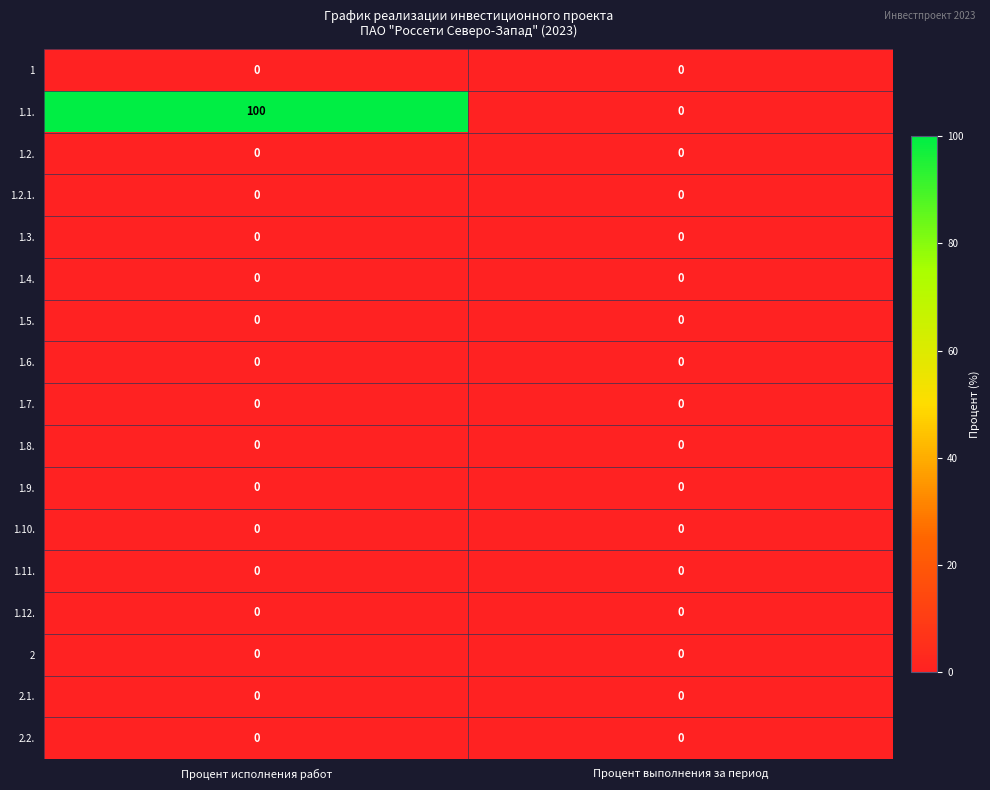

At which label does 1.1. reach its minimum?

Процент выполнения за период